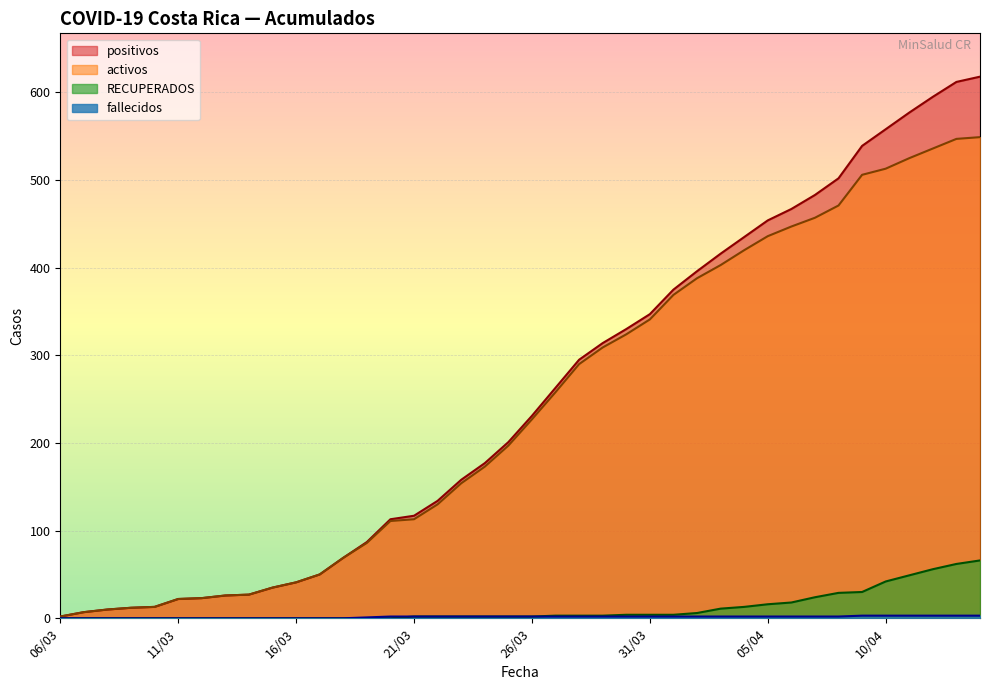

Does the chart display data point markers on the line(s)?

No